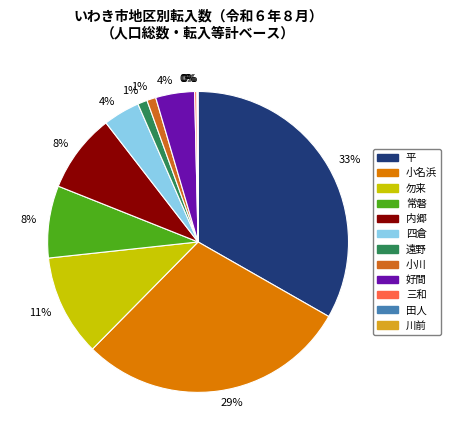

What is the smallest slice in the pie chart?

田人